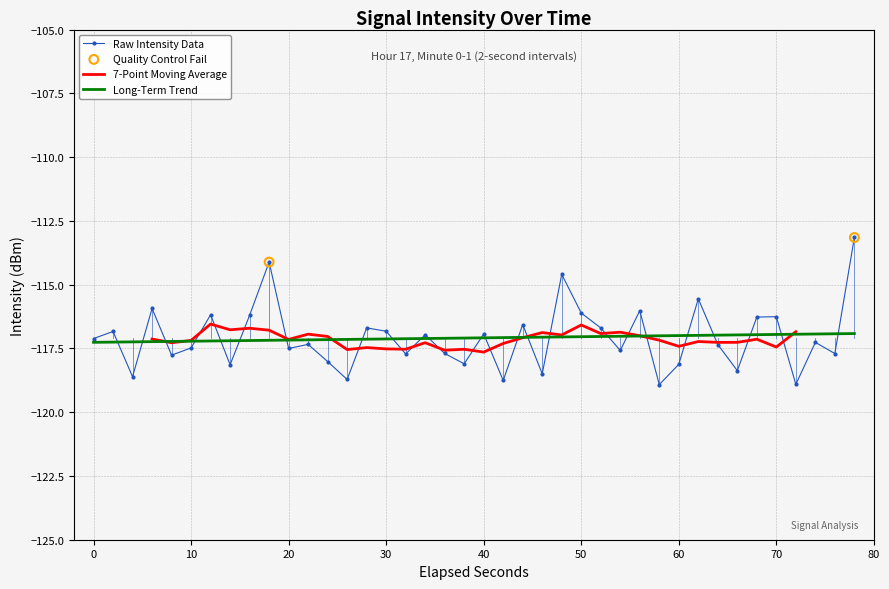

What is the minimum value for Long-Term Trend?

-117.3